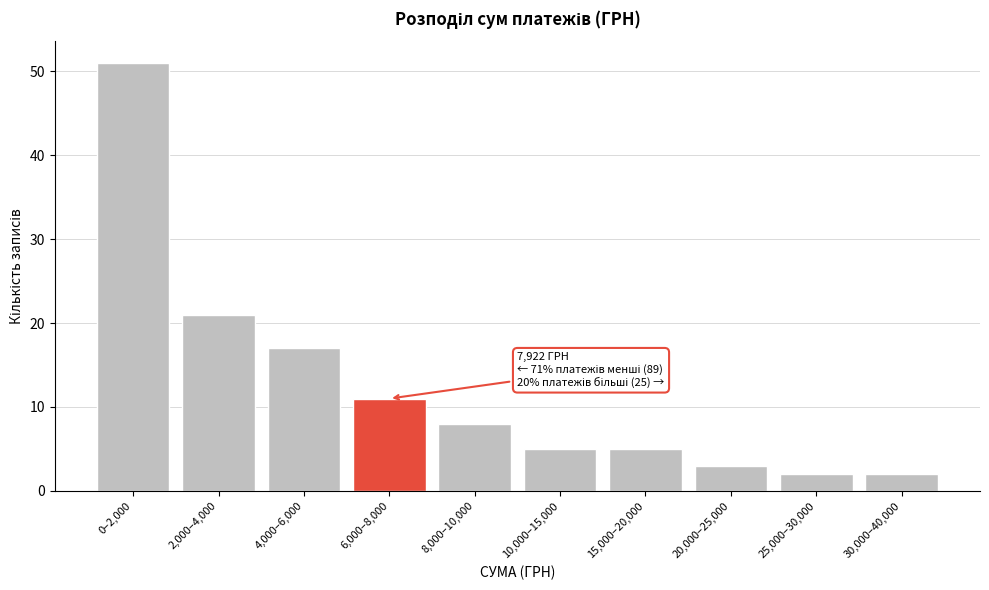

Reading right to left, extract all data points from this chart.

2	2	3	5	5	8	11	17	21	51